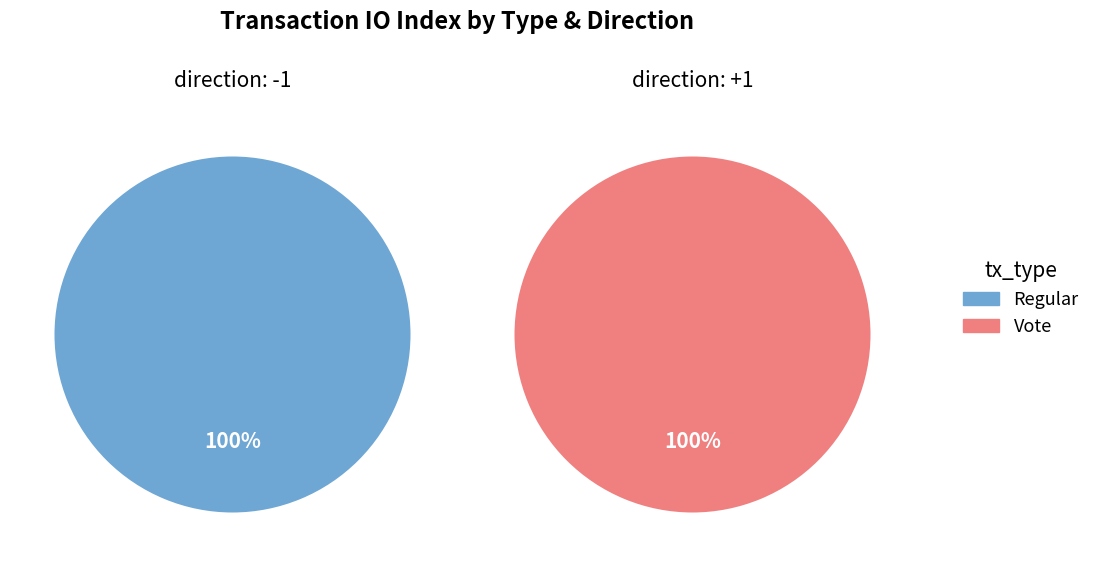

Which category has the biggest portion of the pie?

Vote